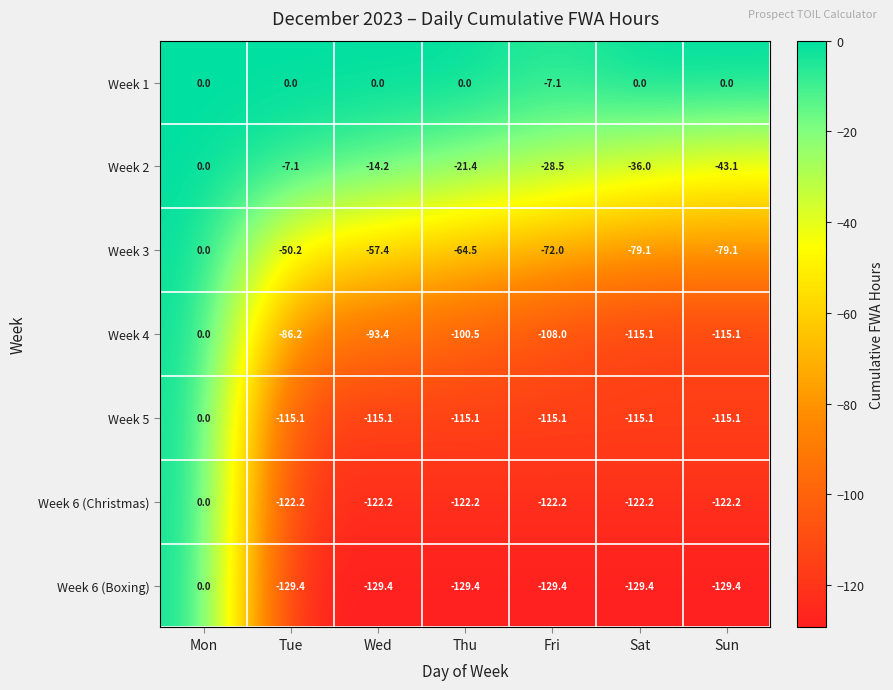

At which category is the sum across all series the highest?

Mon